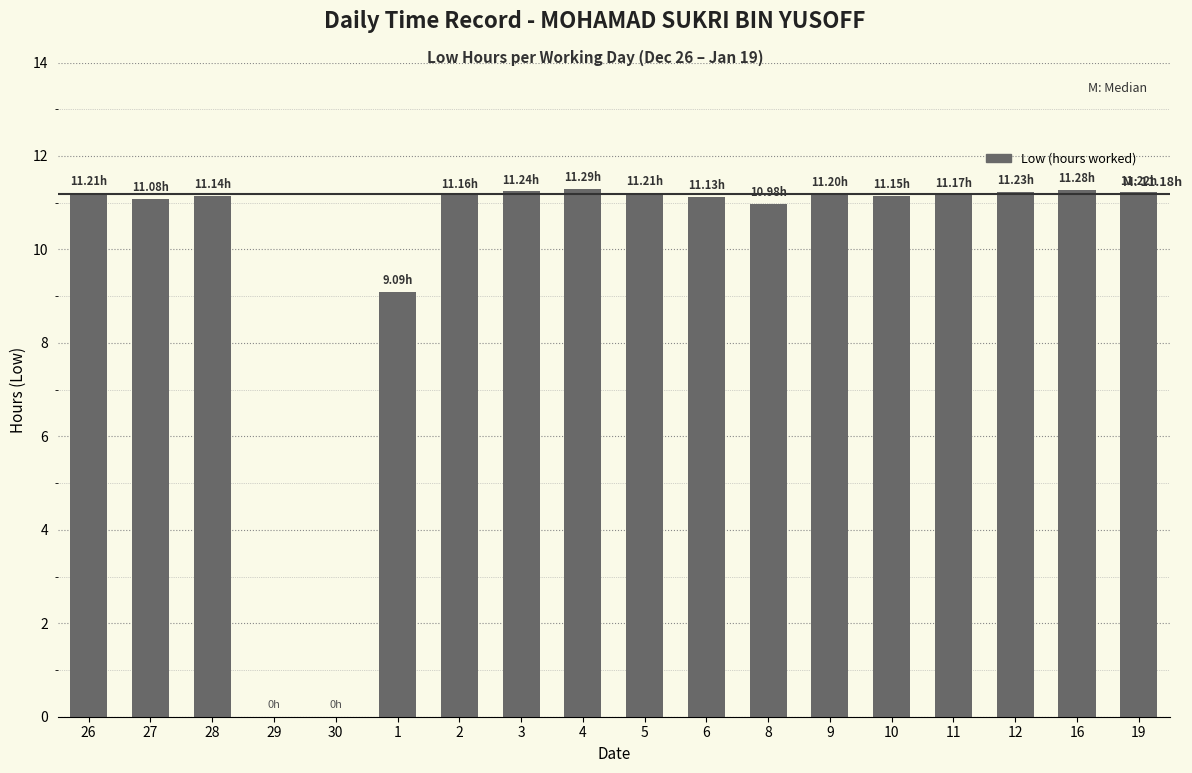

How many series are shown in this chart?

1